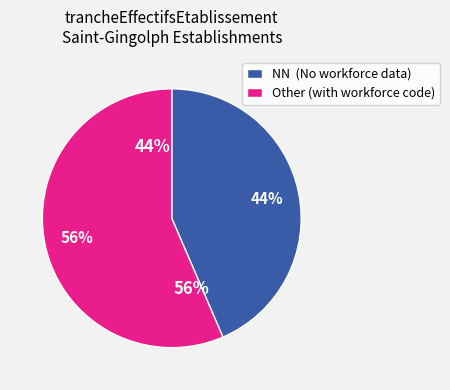

Does 21 represent more than half of the total?

No